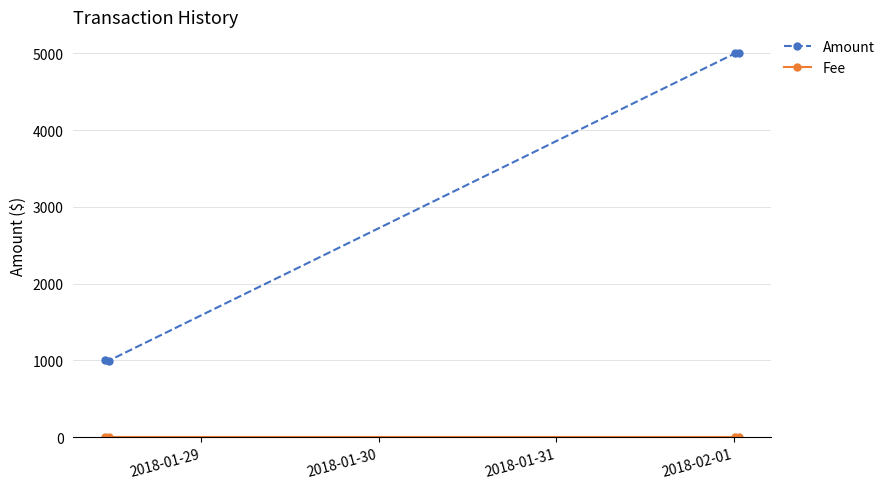

What is the average value of the Amount series?

3000